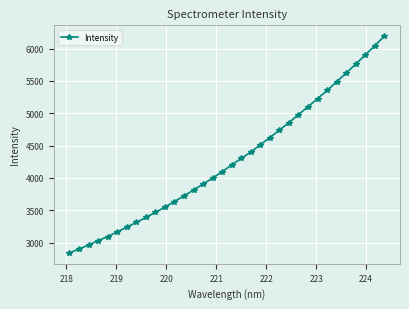

What is the minimum value shown in the chart?

2839.7